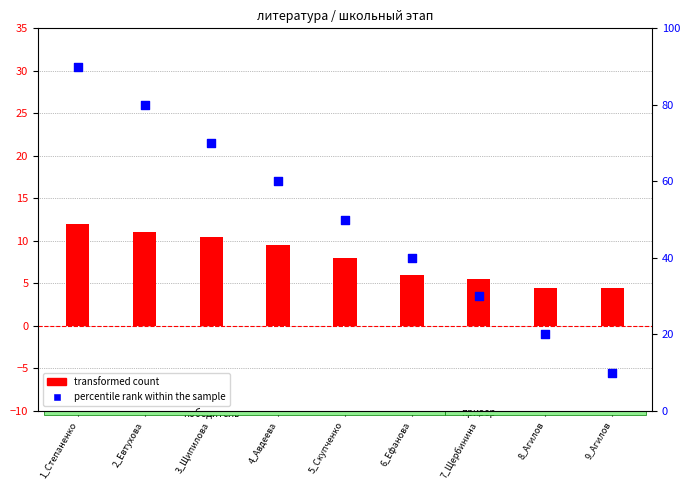

Which series contains the highest Y value?

percentile rank within the sample